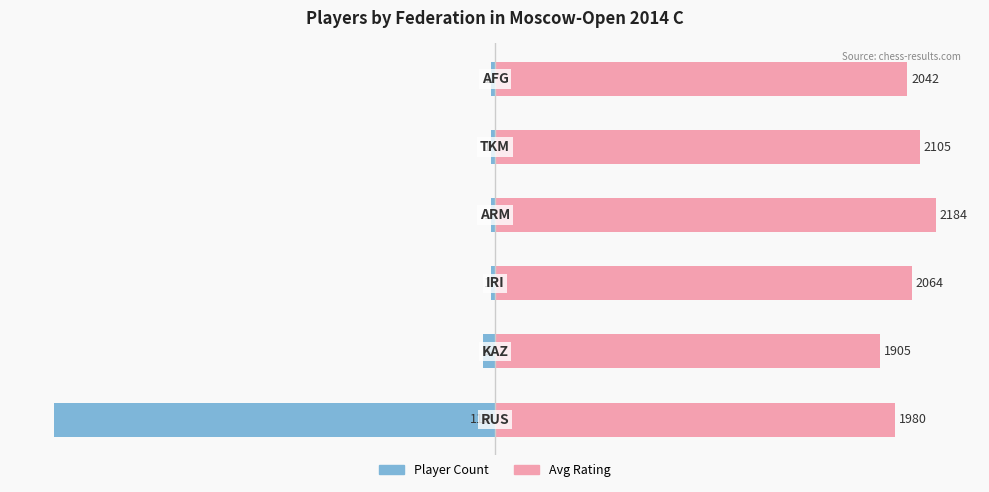

At which category is the sum across all series the highest?

3